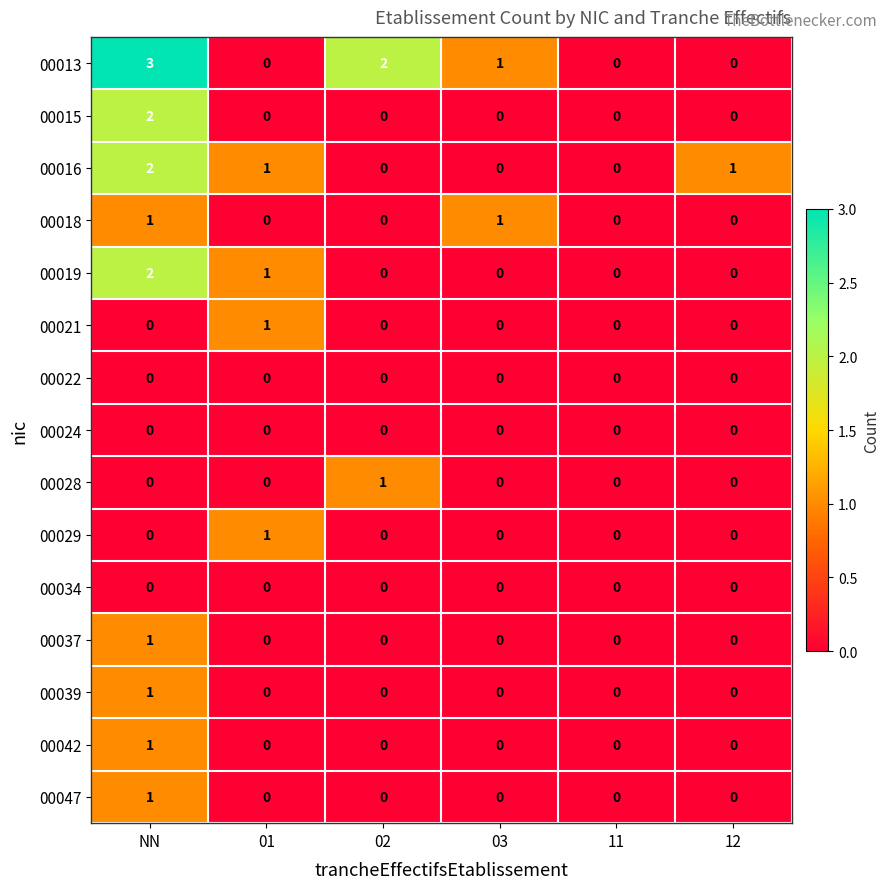

True or false: 00047 has a value of 0 at 02.

True